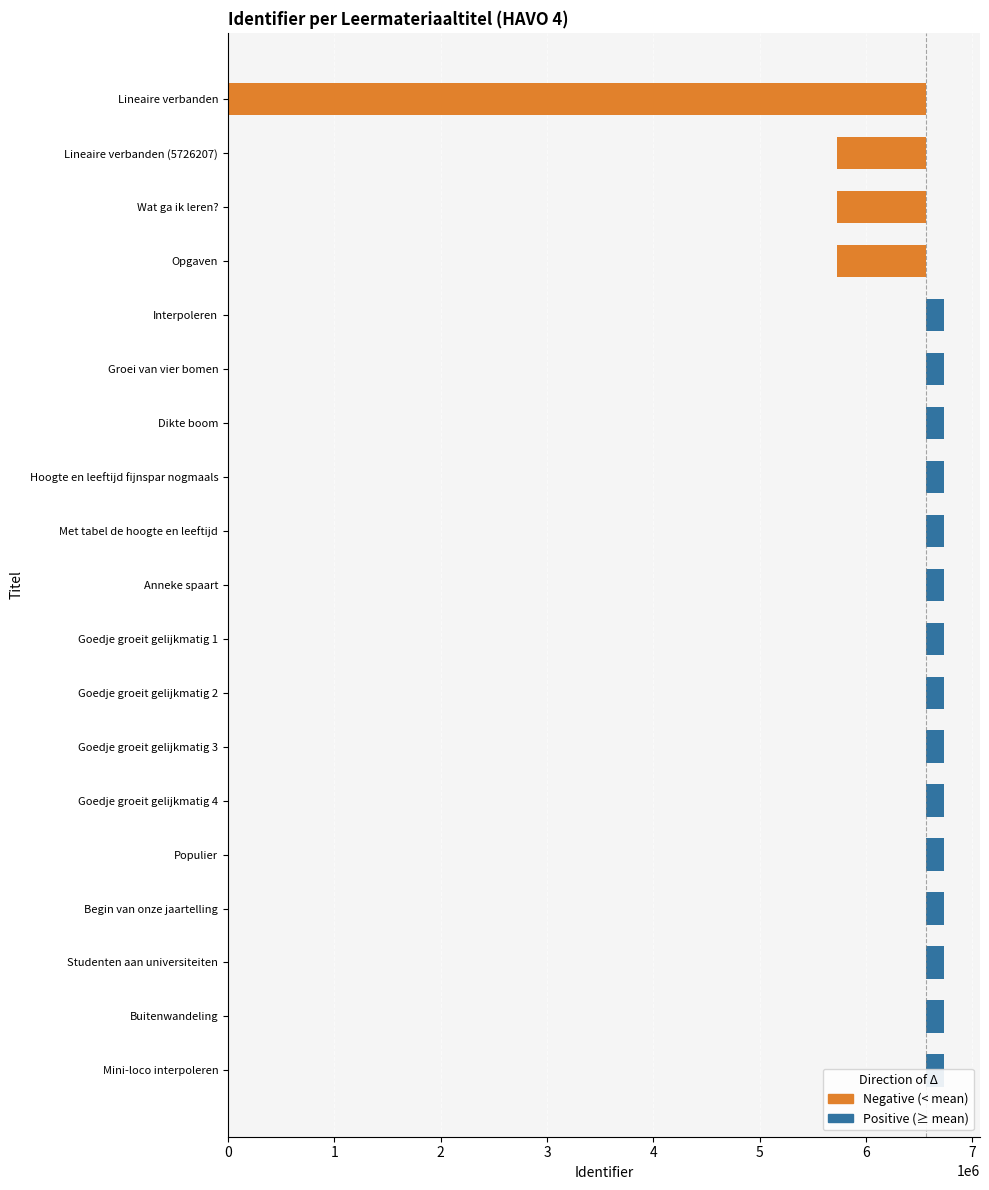

Reading left to right, transcribe all the data shown in this chart.

Positive (≥ mean): 0.0	0.0	0.0	0.0	167943.7	167946.7	167951.7	167978.7	168005.7	168010.7	168012.7	168080.7	168088.7	168096.7	168098.7	168106.7	168109.7	168124.7	168485.7
Negative (< mean): 6566555.3	840348.3	840347.3	840345.3	0.0	0.0	0.0	0.0	0.0	0.0	0.0	0.0	0.0	0.0	0.0	0.0	0.0	0.0	0.0